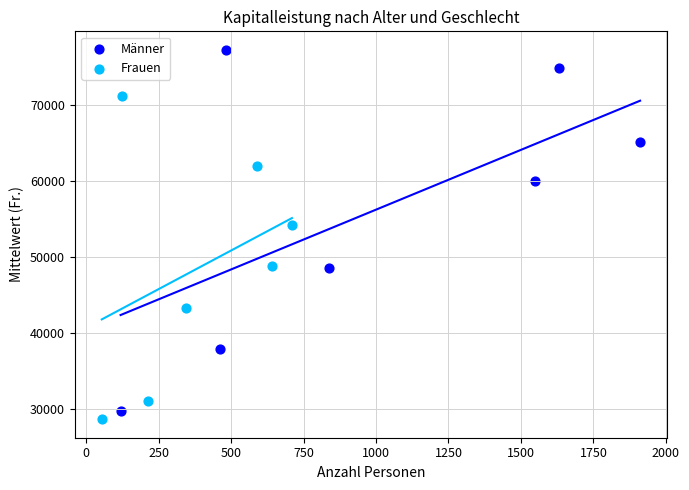

Which series has the widest spread of Y values?

Männer